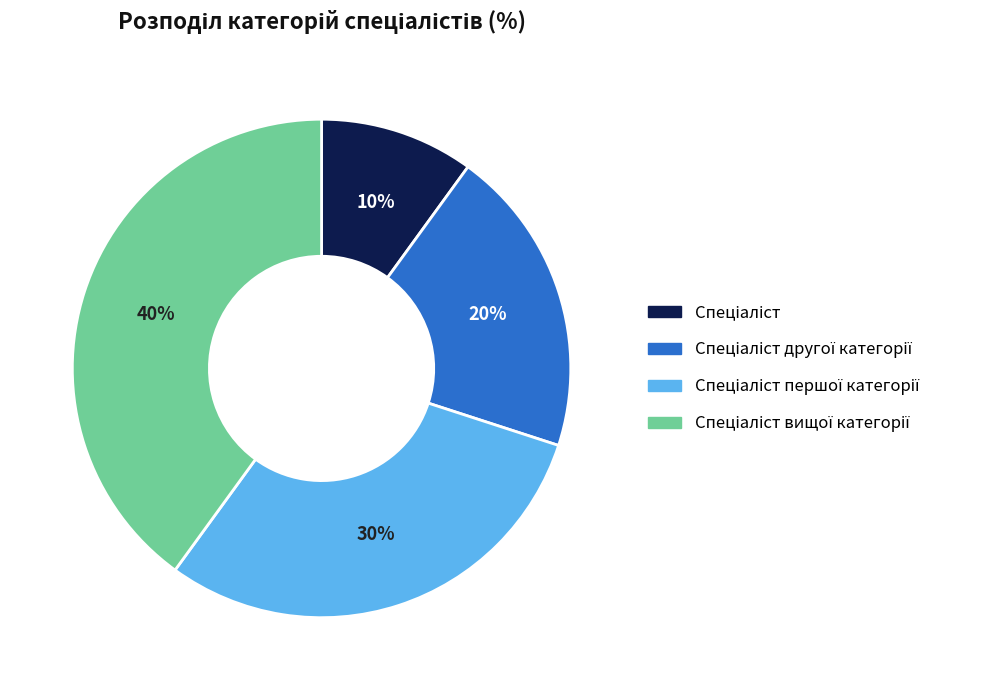

To the nearest percent, what is the difference between the largest and smallest slice percentages?

30%